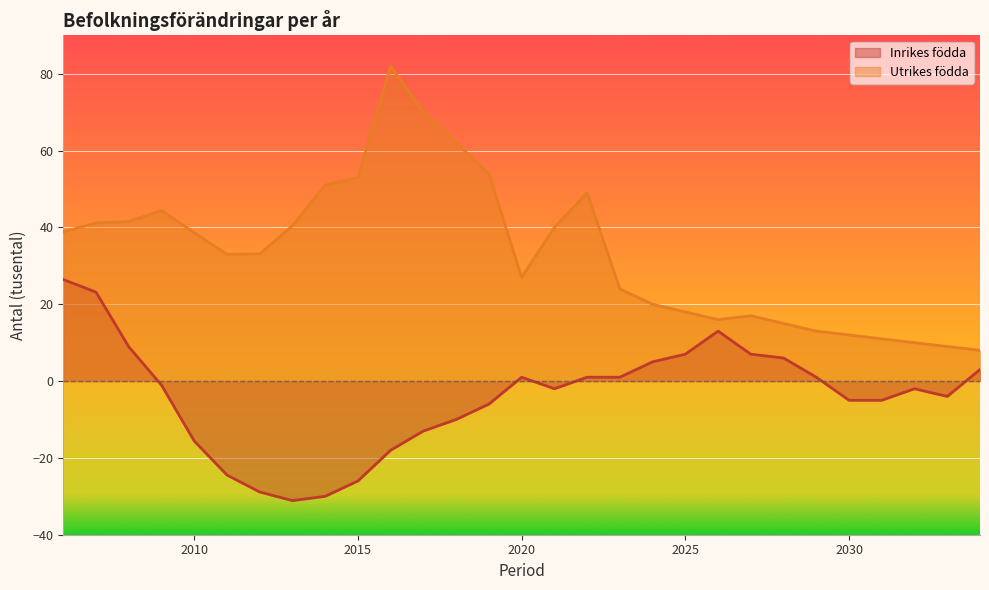

How many values in the Inrikes födda series exceed -2?

14